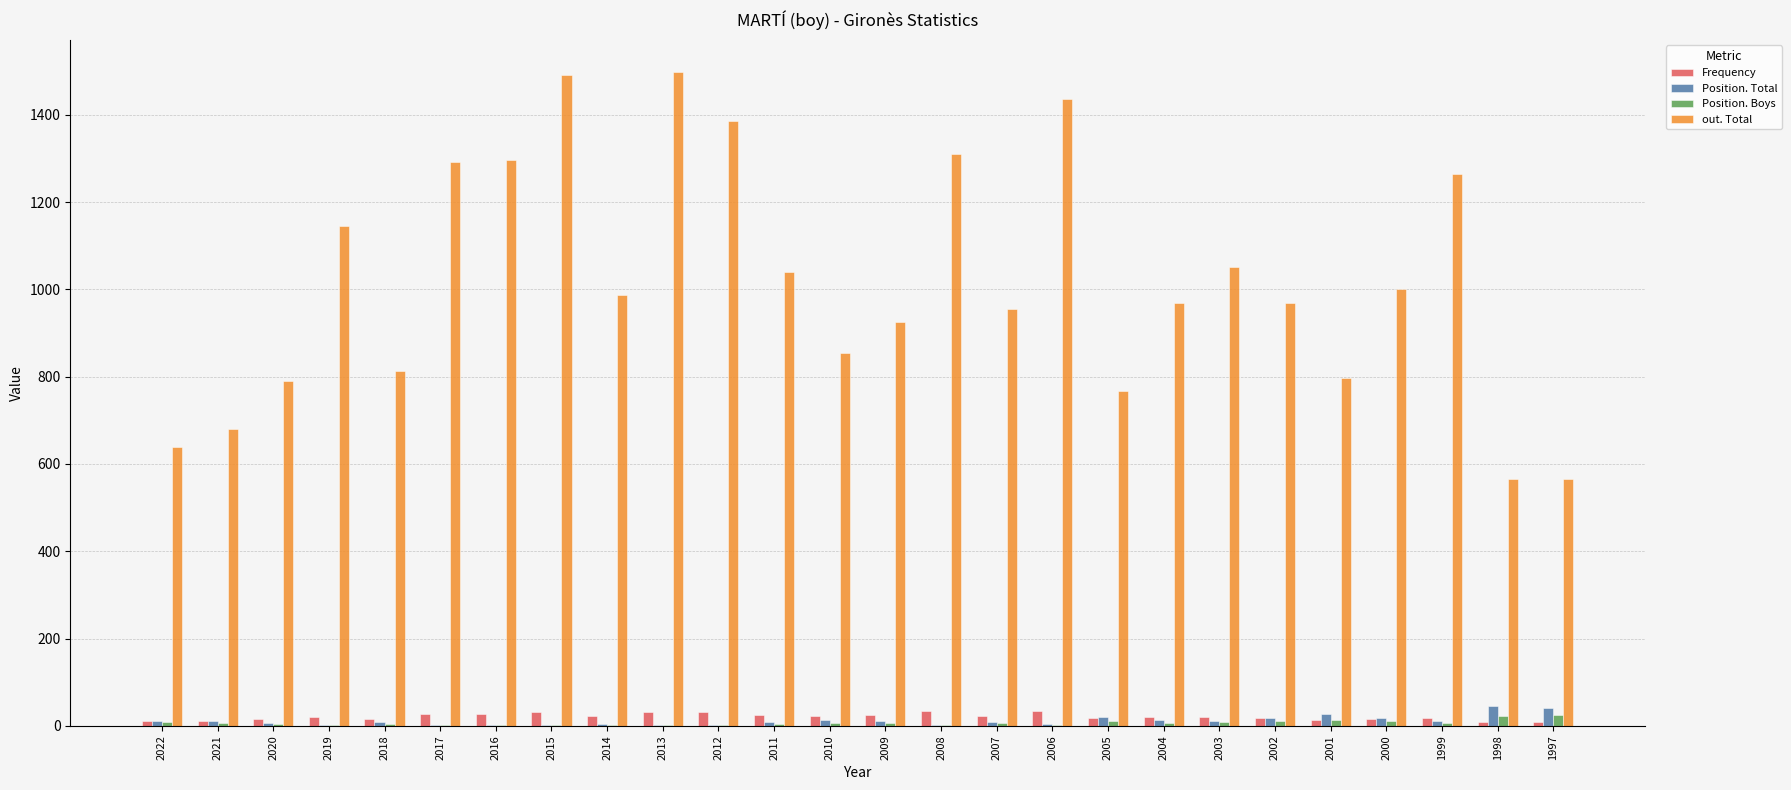

Is the value of Position. Total at 2021 greater than the value of out. Total at 2021?

No